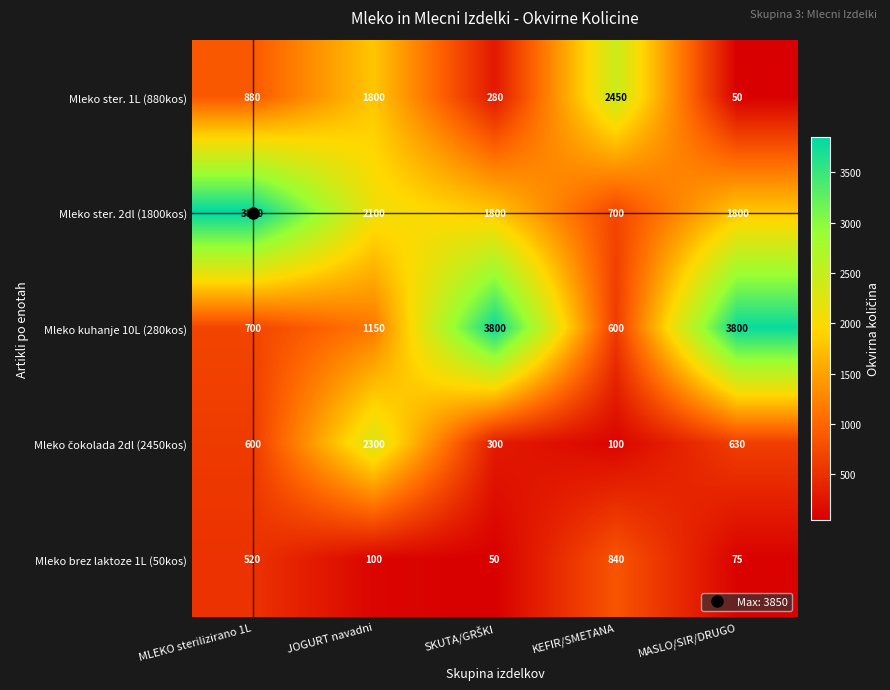

Between KEFIR/SMETANA and MASLO/SIR/DRUGO, which series saw the biggest shift?

Mleko kuhanje 10L (280kos)